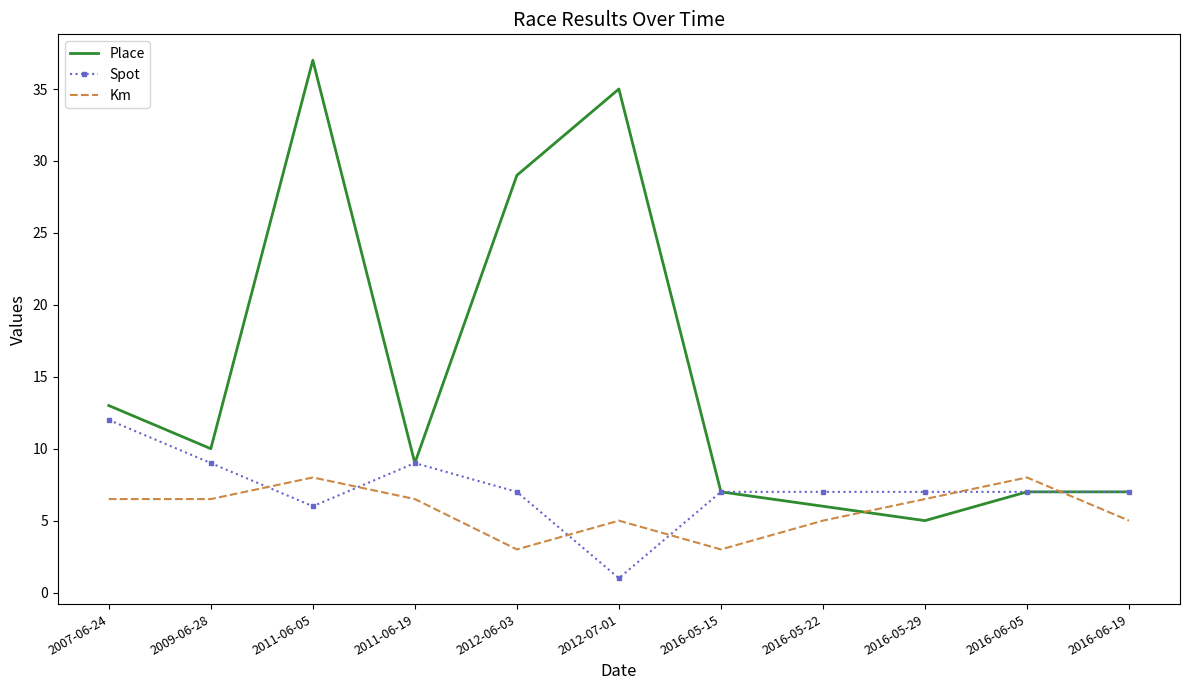

At which category does Place reach its first local valley?

2009-06-28